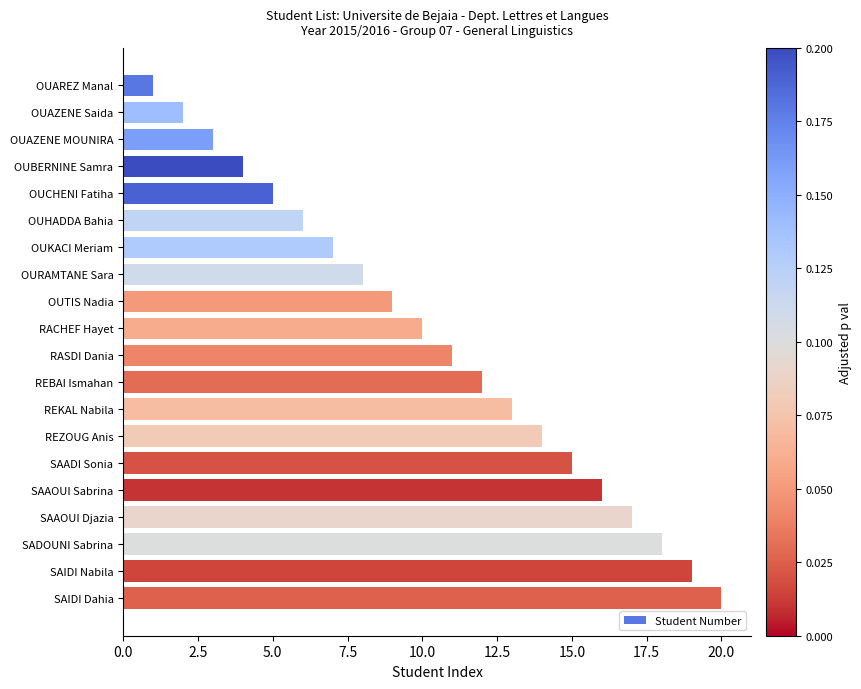

List the labels in order of value, smallest first.

OUAREZ Manal, OUAZENE Saida, OUAZENE MOUNIRA, OUBERNINE Samra, OUCHENI Fatiha, OUHADDA Bahia, OUKACI Meriam, OURAMTANE Sara, OUTIS Nadia, RACHEF Hayet, RASDI Dania, REBAI Ismahan, REKAL Nabila, REZOUG Anis, SAADI Sonia, SAAOUI Sabrina, SAAOUI Djazia, SADOUNI Sabrina, SAIDI Nabila, SAIDI Dahia